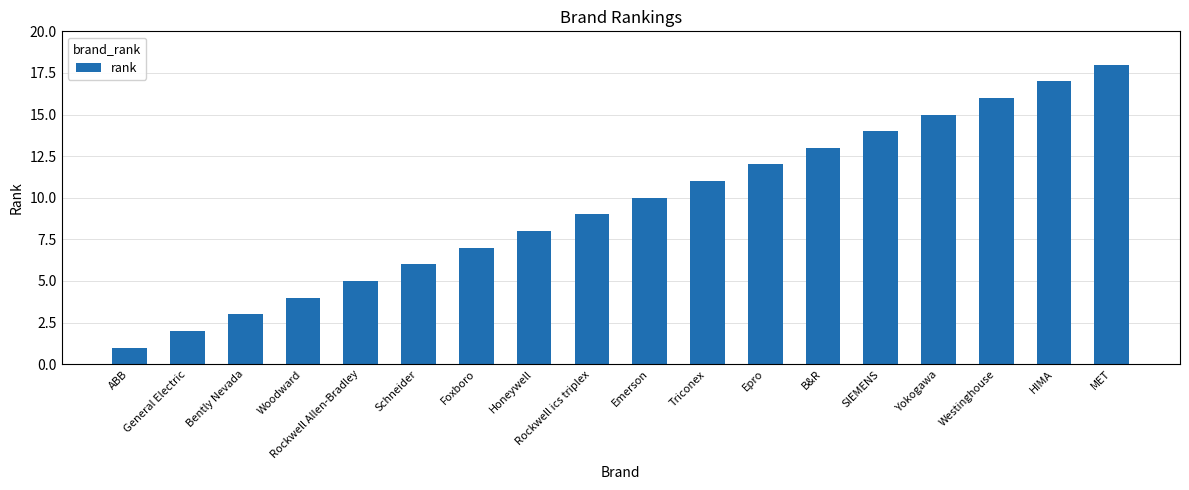

How many bars are there in total?

18